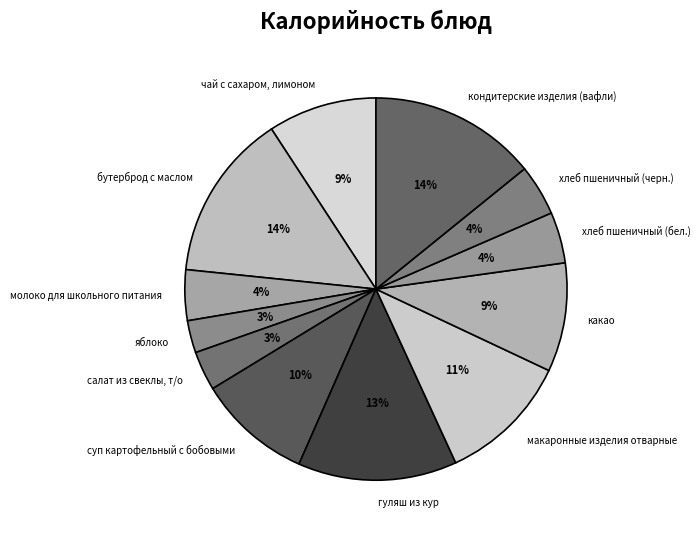

Count the number of slices in the pie.

12